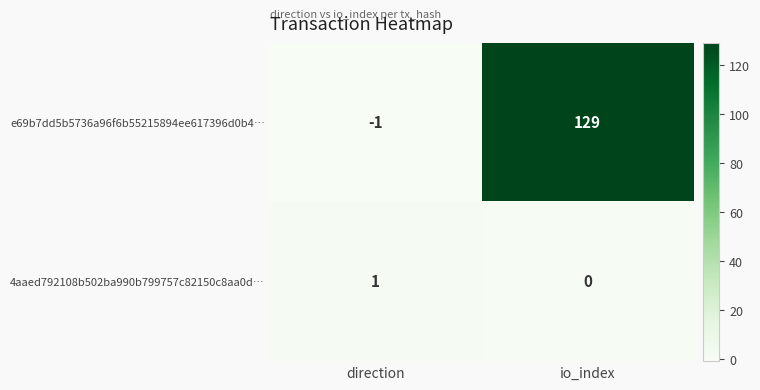

Reading left to right, what are all the values shown in this chart?

e69b7dd5b5736a96f6b55215894ee617396d0b4…: -1	129
4aaed792108b502ba990b799757c82150c8aa0d…: 1	0